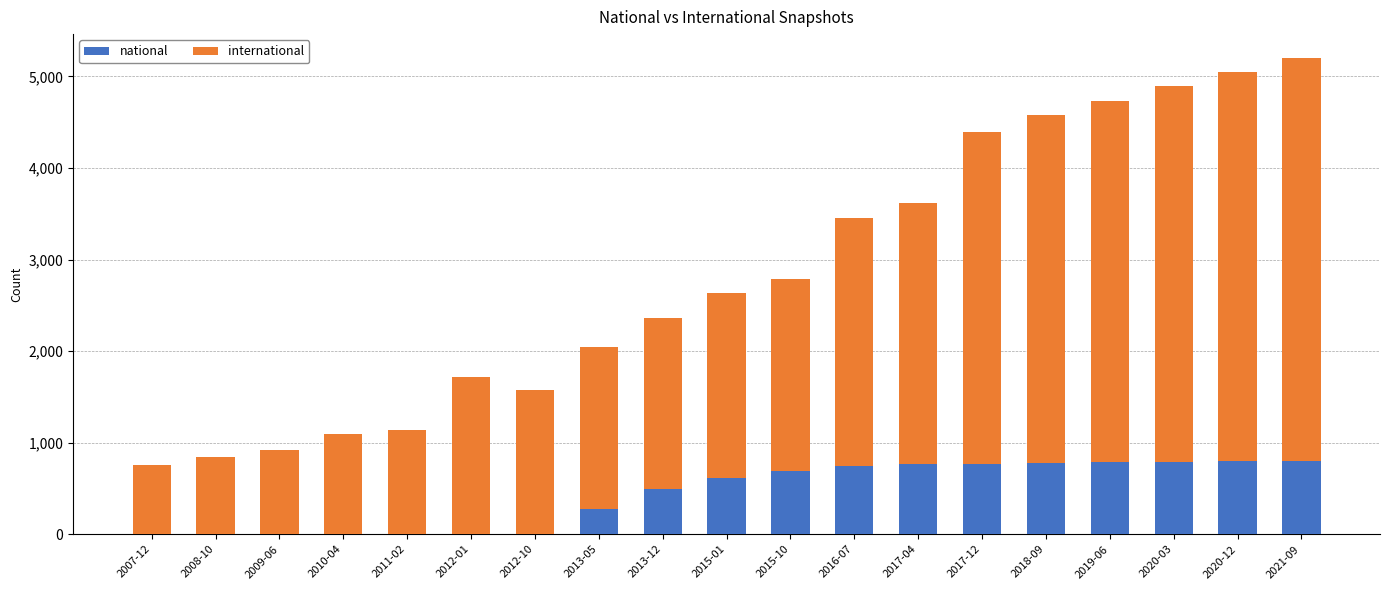

Count the number of data series in this chart.

2